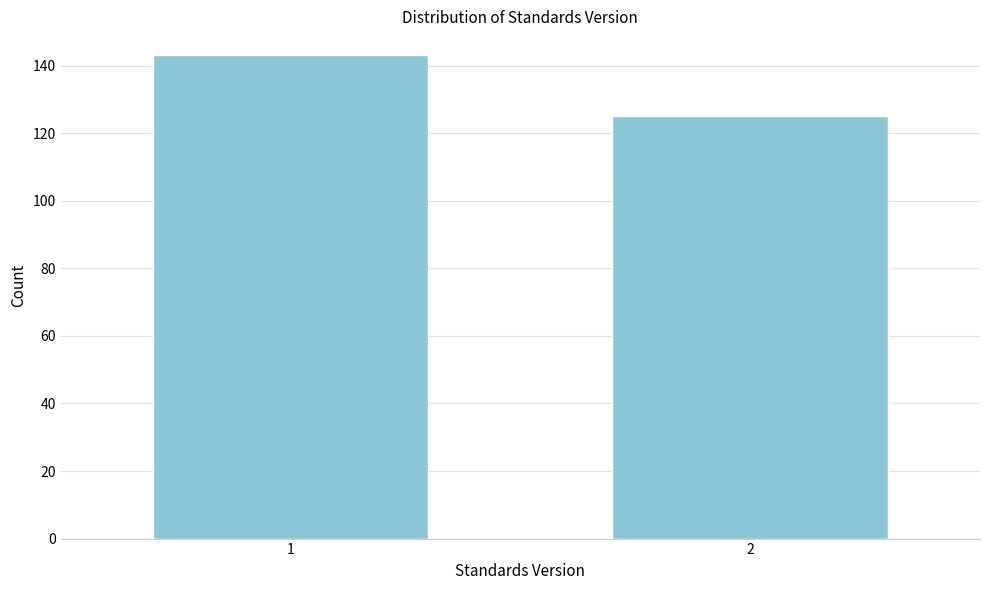

Reading left to right, extract all data points from this chart.

1=143	2=125